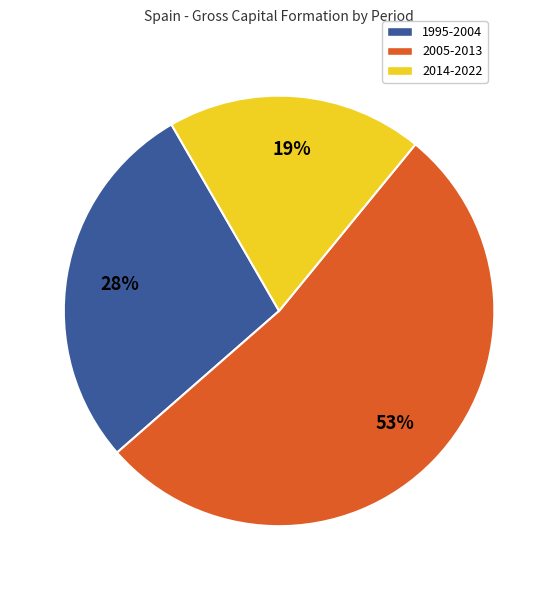

Does any single category account for the majority?

Yes